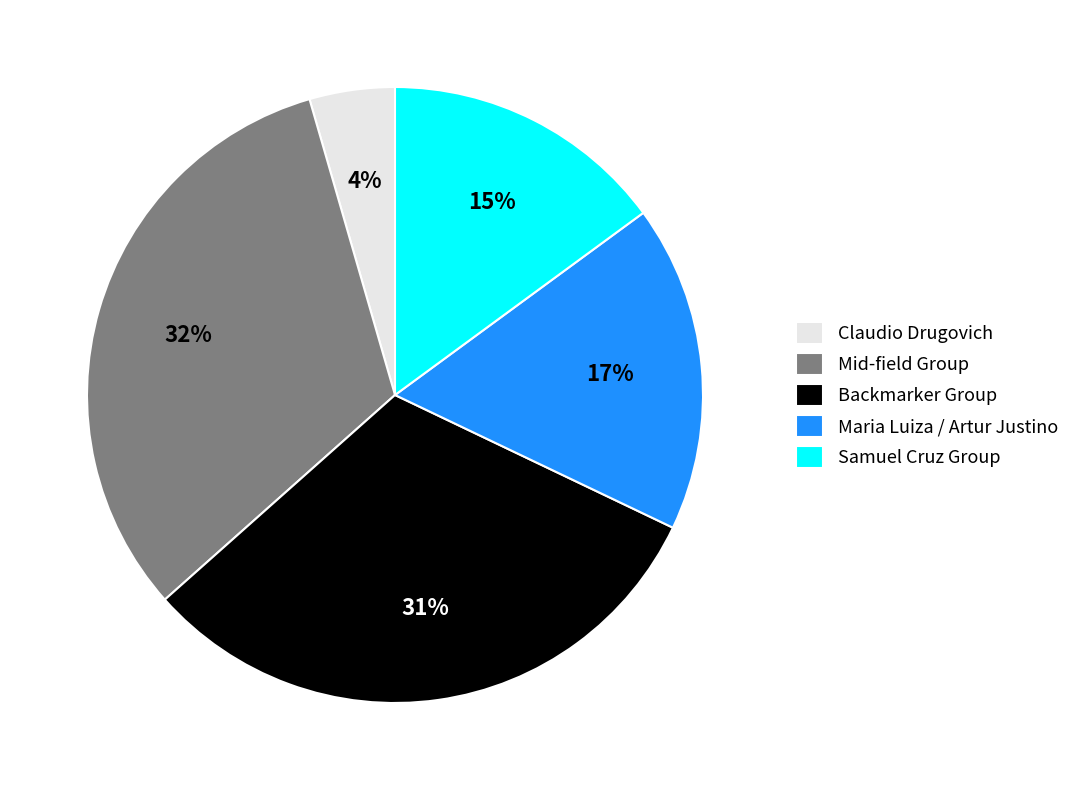

Approximately how many times larger is the value at Maria Luiza / Artur Justino compared to Mid-field Group?

0.5